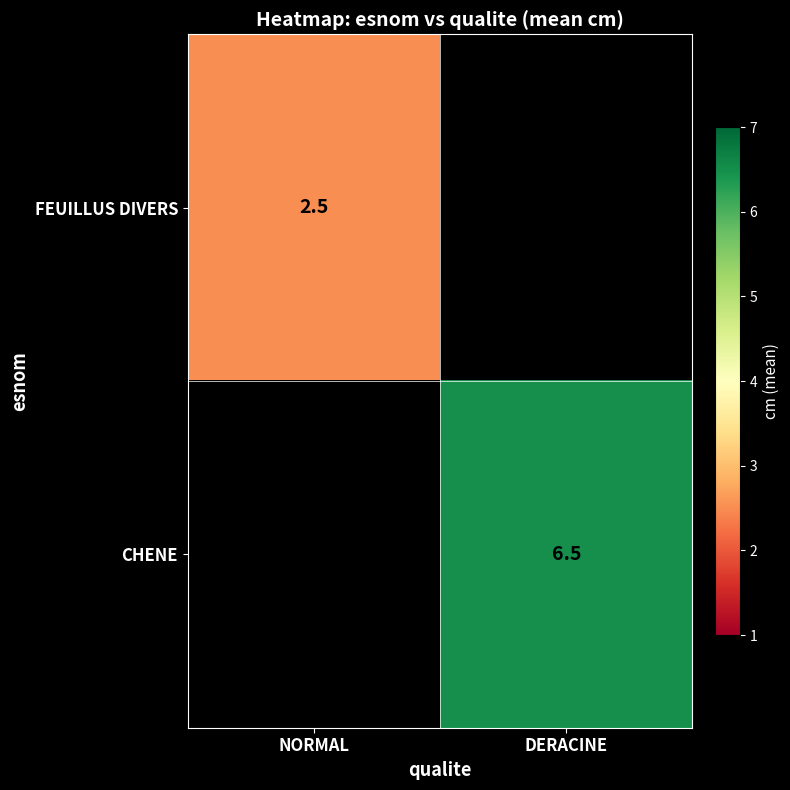

At how many categories does at least one series exceed 5?

1